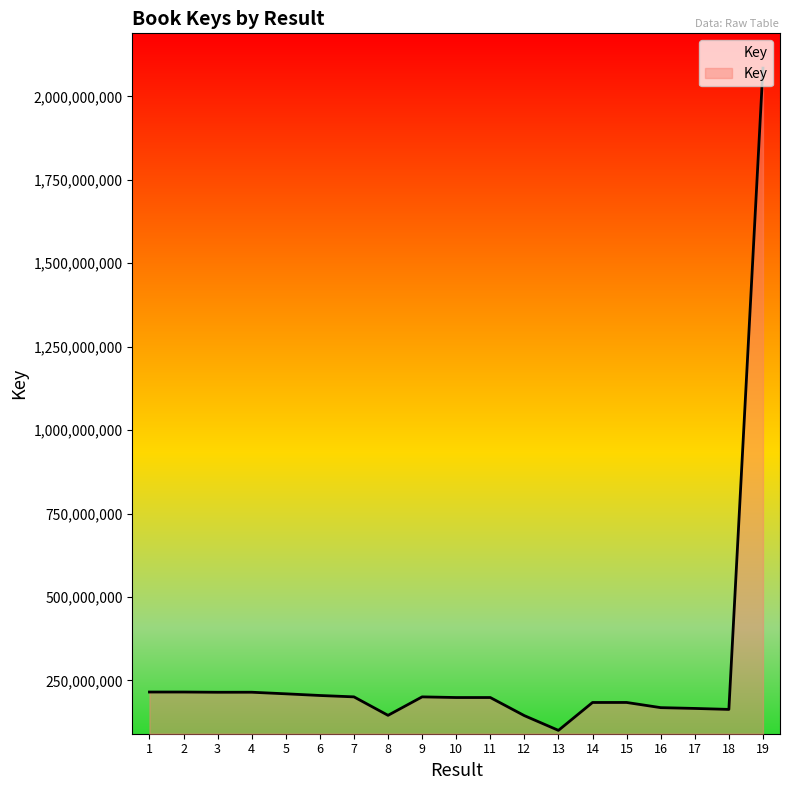

True or false: the data shows 200782064 at 7.

True